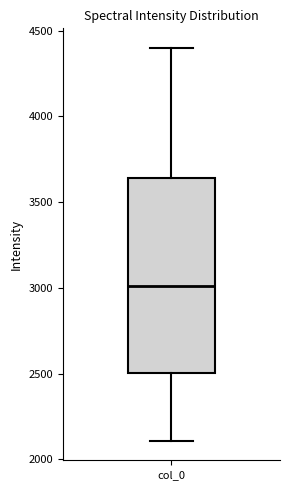

Read this box plot against the y-axis: the position of the median line, the range covered by the box, and the ends of both whiskers. The values are not printed on the chart, so give them approximately, as read against the axis.

median 3000, box 2500 to 3650, whiskers 2100 to 4400